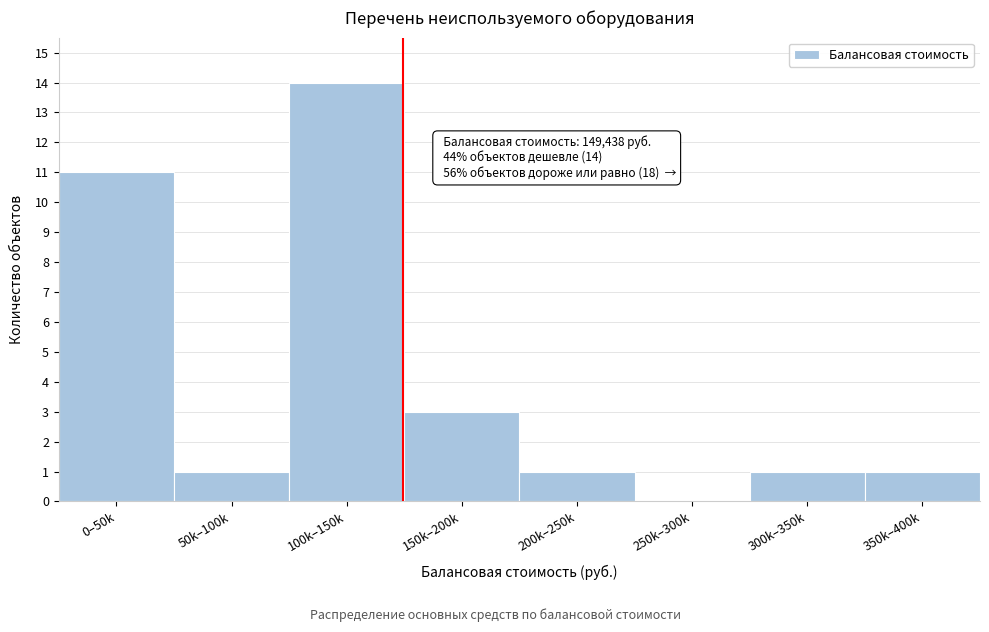

Reading left to right, what are all the values shown in this chart?

0–50k=11	50k–100k=1	100k–150k=14	150k–200k=3	200k–250k=1	250k–300k=0	300k–350k=1	350k–400k=1